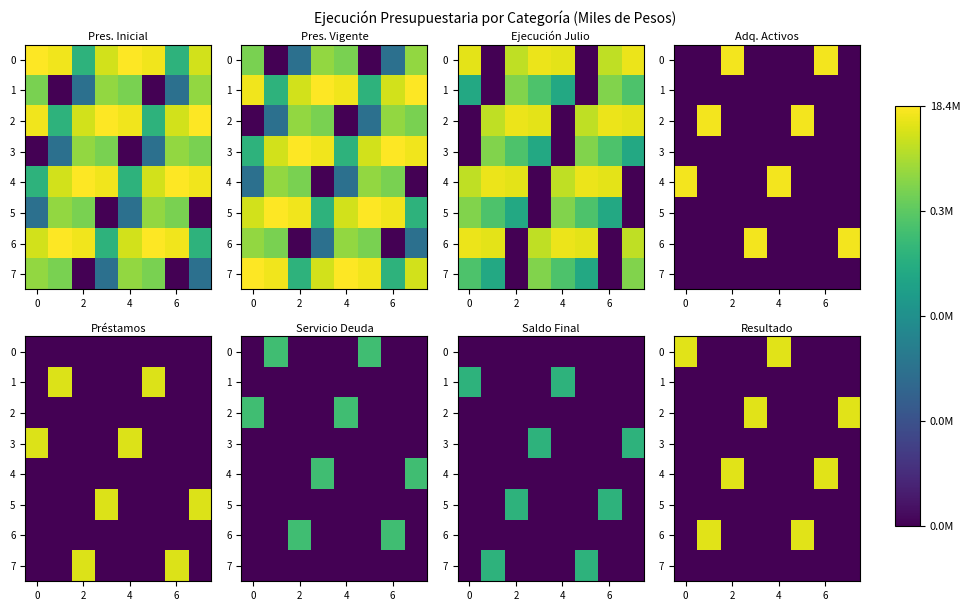

How many values in the row_0 series exceed 0?

2